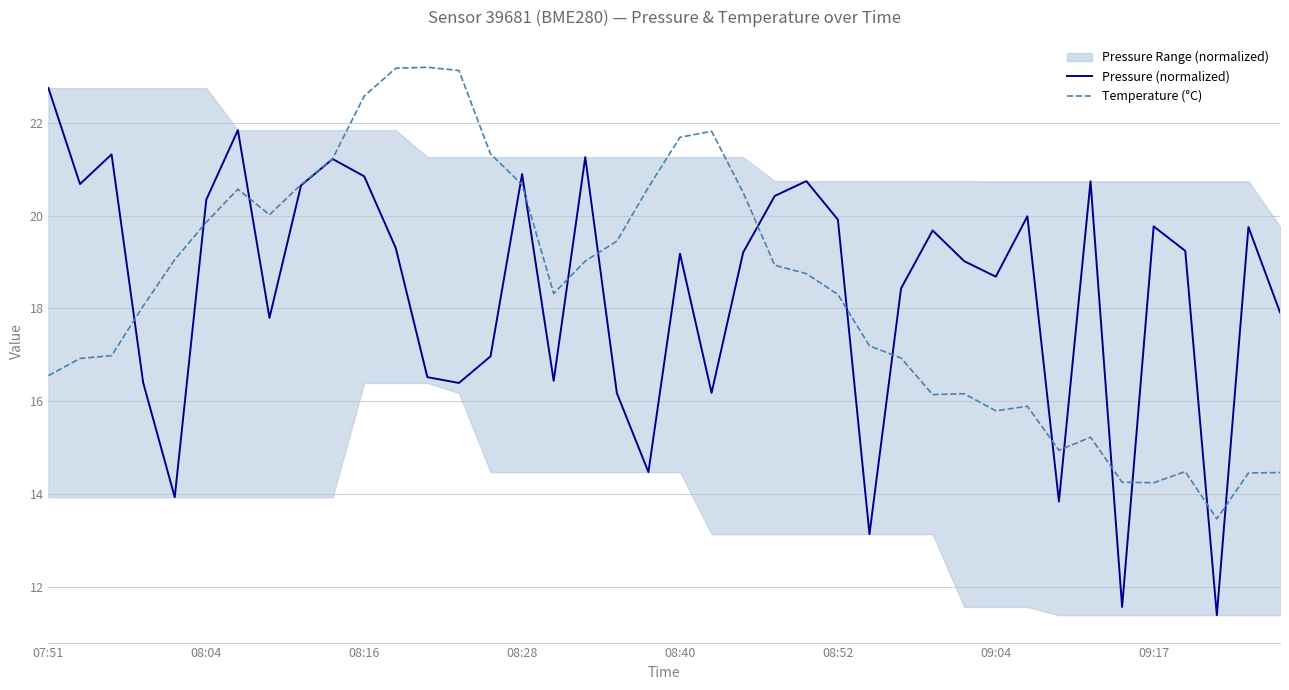

At which label does Pressure (normalized) reach its peak?

07:51